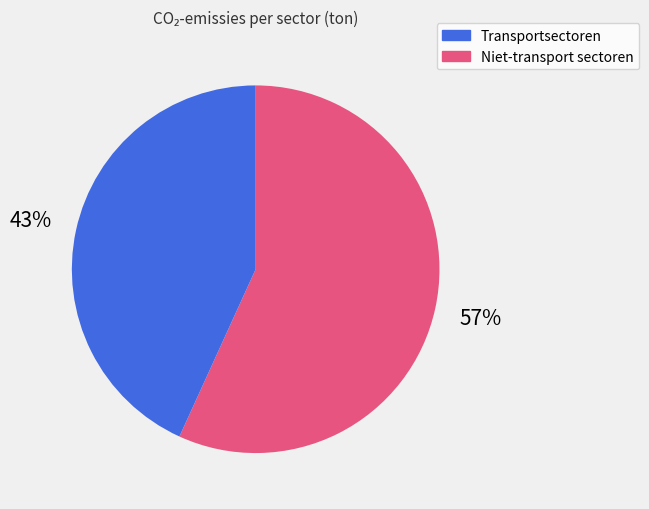

Count the number of slices in the pie.

2